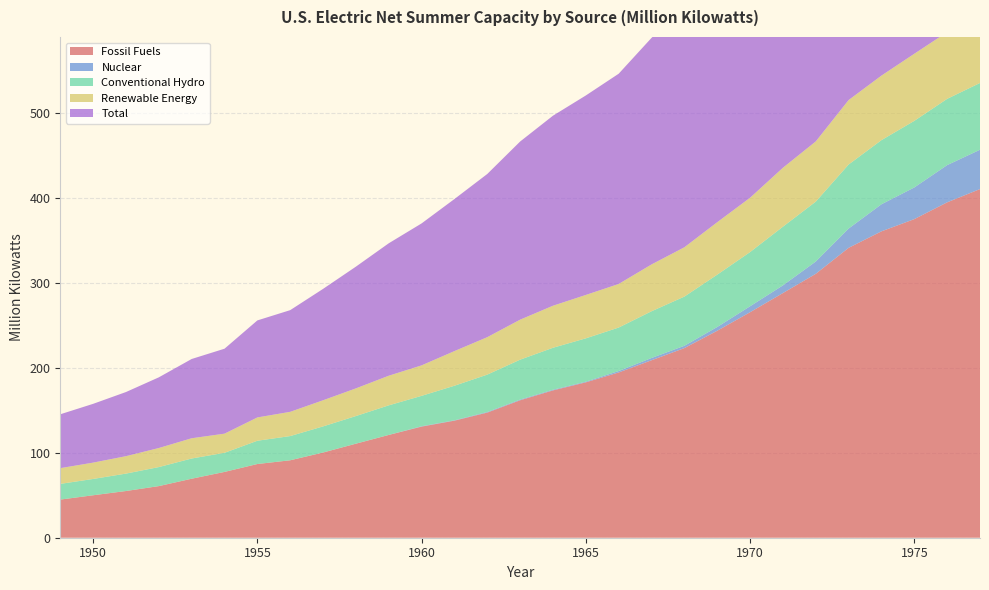

Reading left to right, extract all data points from this chart.

Fossil Fuels: 1949=44.9	1950=50.0	1951=55.0	1952=60.8	1953=69.5	1954=77.5	1955=86.8	1956=91.2	1957=100.3	1958=110.7	1959=121.0	1960=130.8	1961=137.8	1962=147.3	1963=161.8	1964=173.4	1965=182.9	1966=194.5	1967=208.9	1968=223.2	1969=243.6	1970=265.4	1971=288.0	1972=310.7	1973=341.2	1974=360.7	1975=375.1	1976=394.8	1977=410.4
Nuclear: 1949=0.0	1950=0.0	1951=0.0	1952=0.0	1953=0.0	1954=0.0	1955=0.0	1956=0.0	1957=0.1	1958=0.1	1959=0.1	1960=0.4	1961=0.4	1962=0.7	1963=0.8	1964=0.8	1965=0.8	1966=1.7	1967=2.7	1968=2.7	1969=4.4	1970=7.0	1971=9.0	1972=14.5	1973=22.7	1974=31.9	1975=37.3	1976=43.8	1977=46.3
Conventional Hydro: 1949=18.5	1950=19.2	1951=20.5	1952=22.4	1953=23.8	1954=22.5	1955=27.4	1956=28.5	1957=30.7	1958=32.5	1959=34.8	1960=35.8	1961=40.7	1962=44.0	1963=47.0	1964=49.4	1965=51.0	1966=51.2	1967=55.0	1968=57.9	1969=61.6	1970=63.8	1971=69.1	1972=70.5	1973=75.4	1974=75.5	1975=78.4	1976=78.0	1977=78.6
Renewable Energy: 1949=18.5	1950=19.2	1951=20.5	1952=22.4	1953=23.8	1954=22.5	1955=27.4	1956=28.5	1957=30.8	1958=32.6	1959=34.9	1960=35.9	1961=40.8	1962=44.1	1963=47.1	1964=49.5	1965=51.1	1966=51.3	1967=55.1	1968=58.0	1969=61.8	1970=64.0	1971=69.4	1972=70.9	1973=75.9	1974=76.0	1975=79.0	1976=78.6	1977=79.2
Total: 1949=63.4	1950=69.2	1951=75.5	1952=83.2	1953=93.3	1954=100.0	1955=114.2	1956=119.7	1957=131.1	1958=143.3	1959=155.9	1960=167.1	1961=179.0	1962=192.1	1963=209.7	1964=223.7	1965=234.8	1966=247.5	1967=266.7	1968=284.0	1969=309.8	1970=336.4	1971=366.4	1972=396.0	1973=439.8	1974=468.5	1975=491.3	1976=517.2	1977=535.9